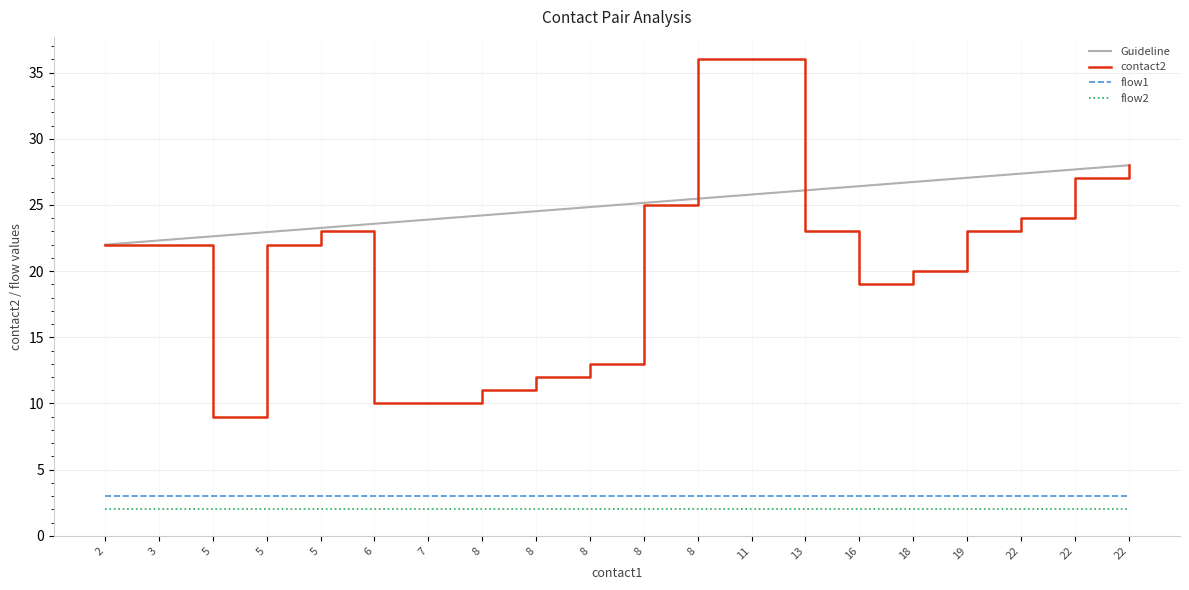

In contact2, how many points are higher than both neighbors (excluding endpoints)?

1